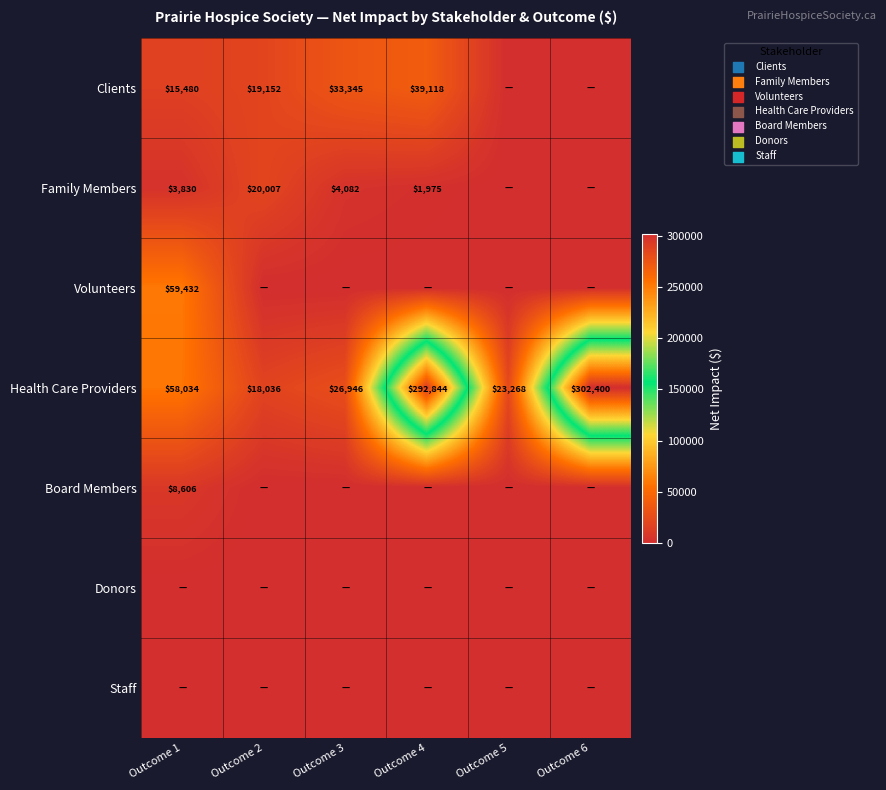

True or false: Health Care Providers has a value of 21493 at Outcome 1.

False